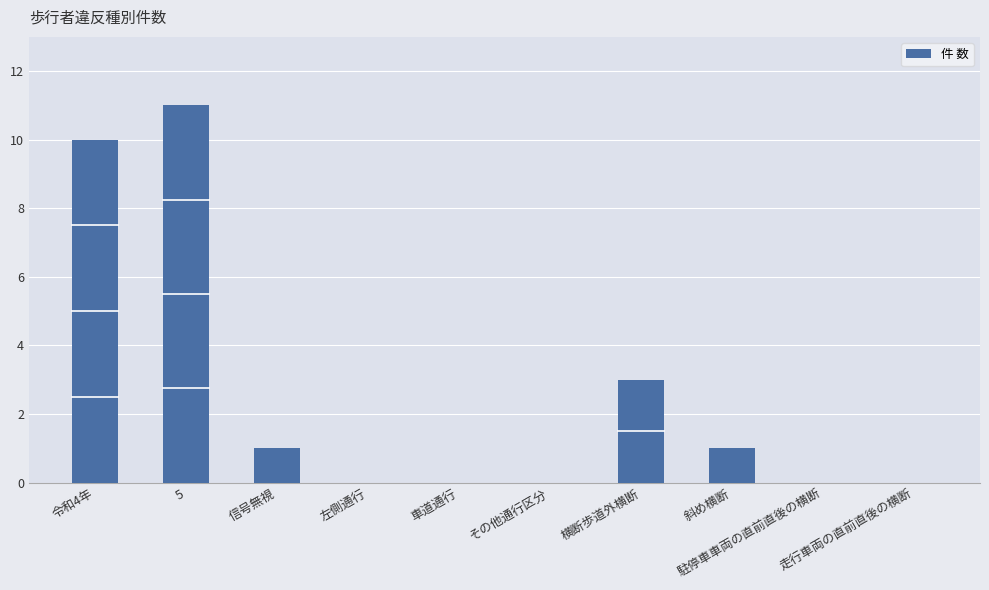

At which label does the data first exceed 1?

令和4年